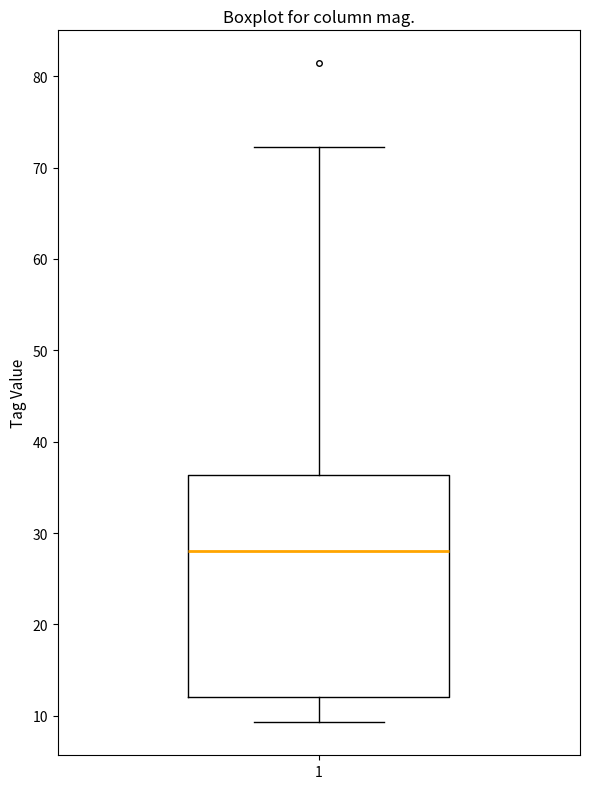

Where is the lower edge of the box at x = 1 on the y-axis? The values are not printed on the chart, so give them approximately, as read against the axis.

12